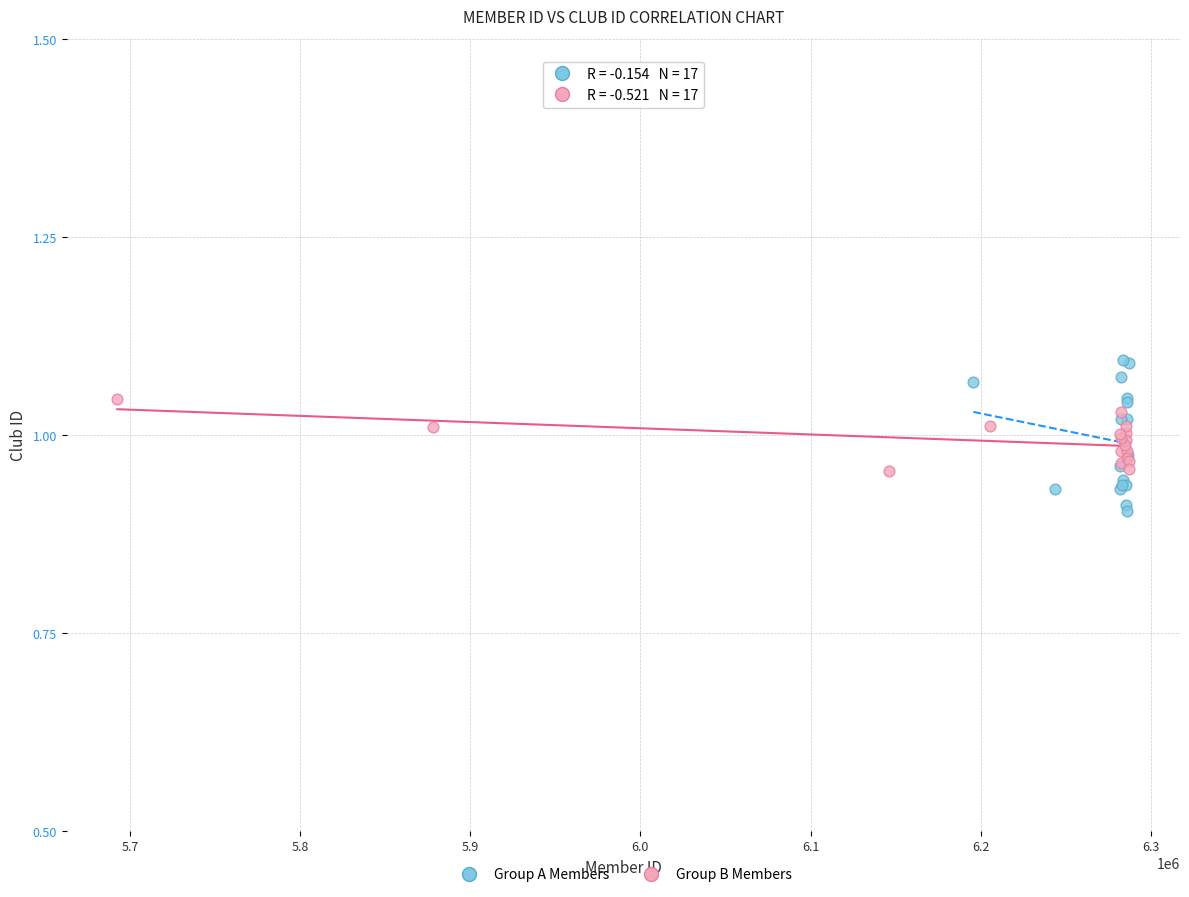

Which series contains the lowest Y value?

Group A Members